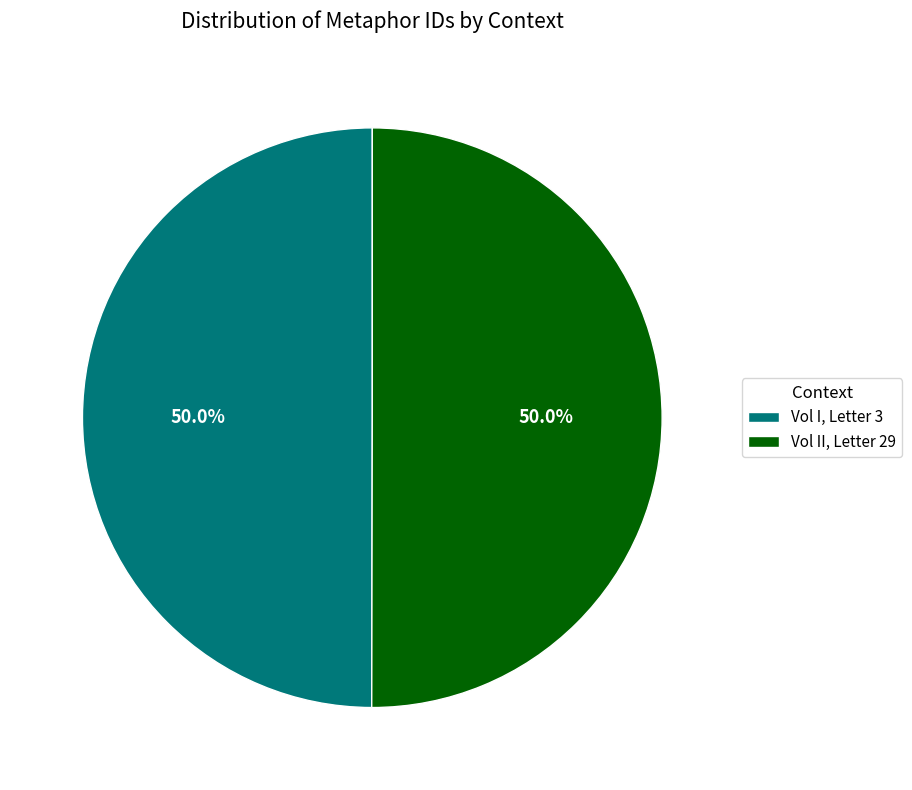

Approximately how many times larger is the value at Vol II, Letter 29 compared to Vol I, Letter 3?

1.0